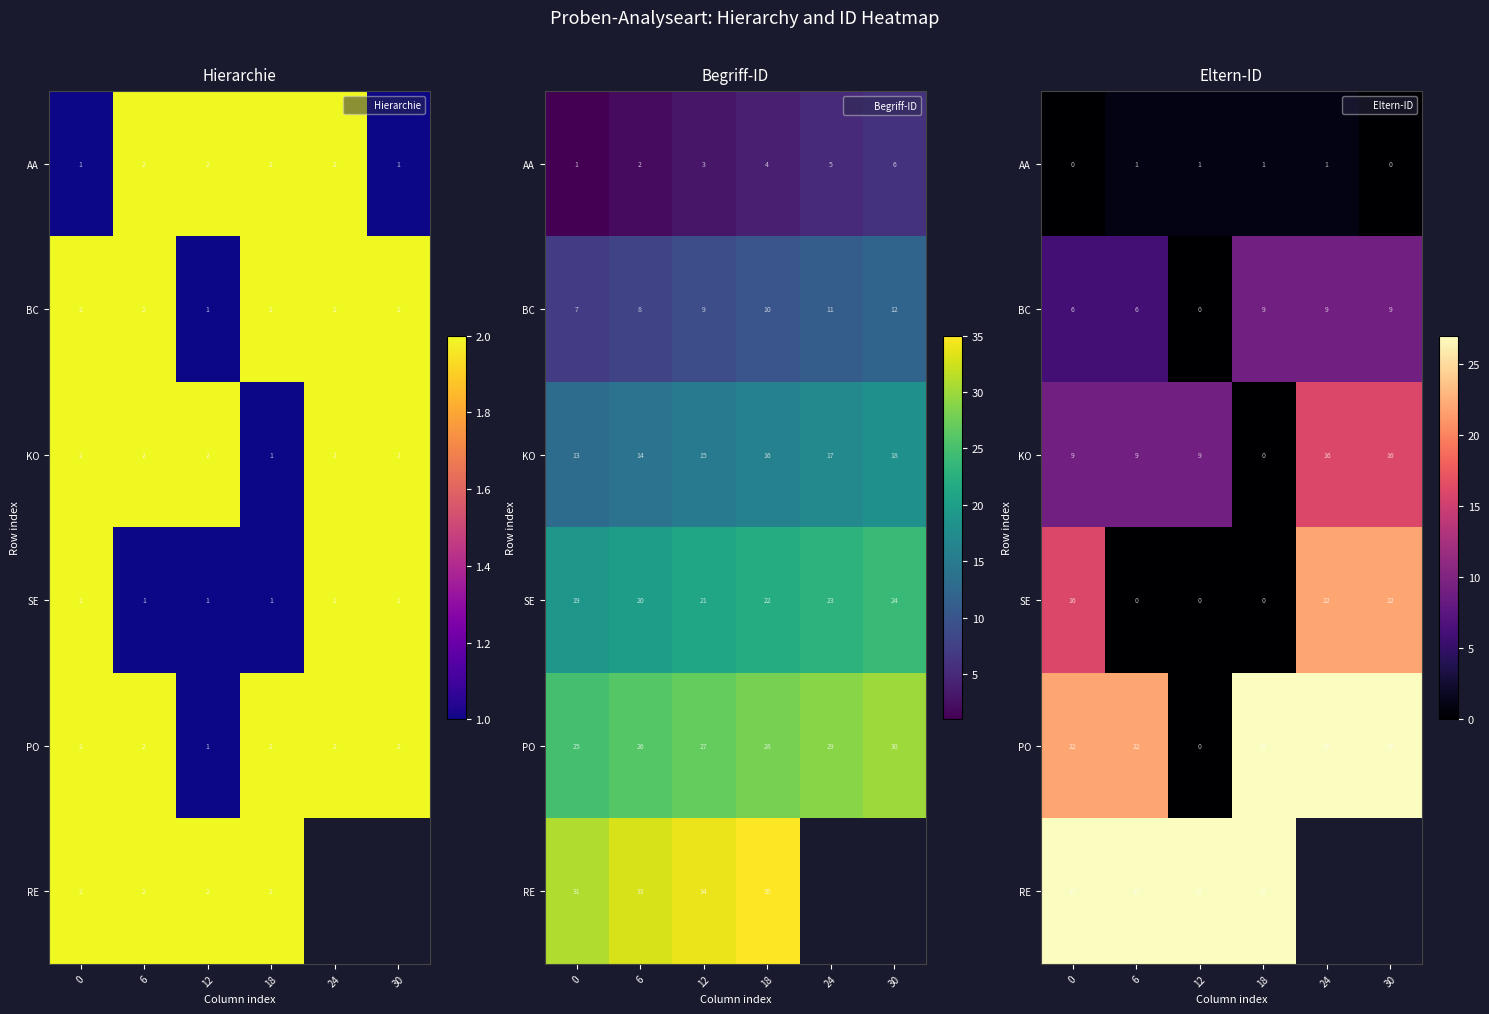

Is the value of PO at 30 greater than the value of RE at 24?

No